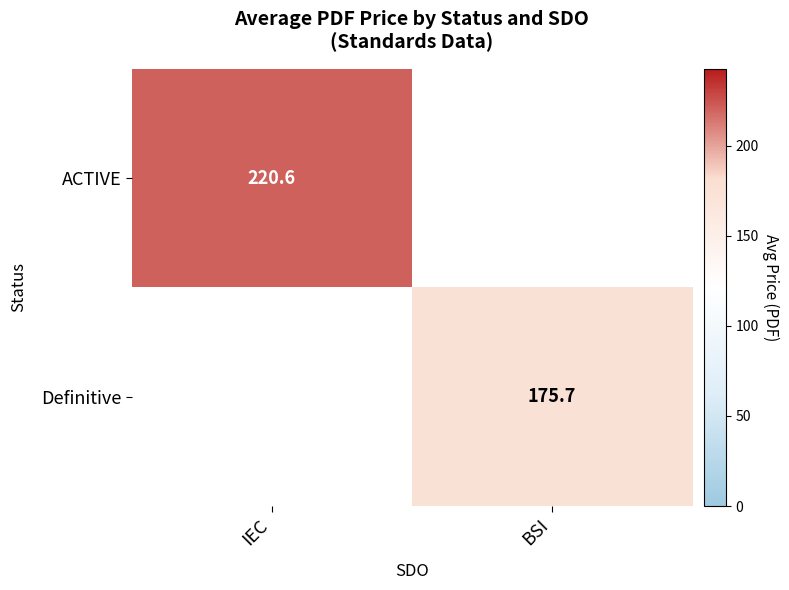

At which category is the sum across all series the highest?

IEC